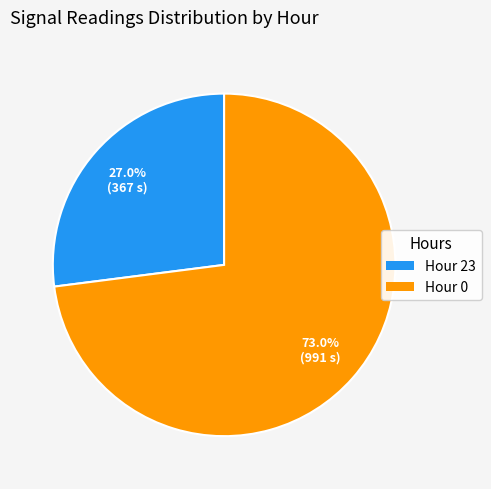

Is there a majority slice in this chart?

Yes